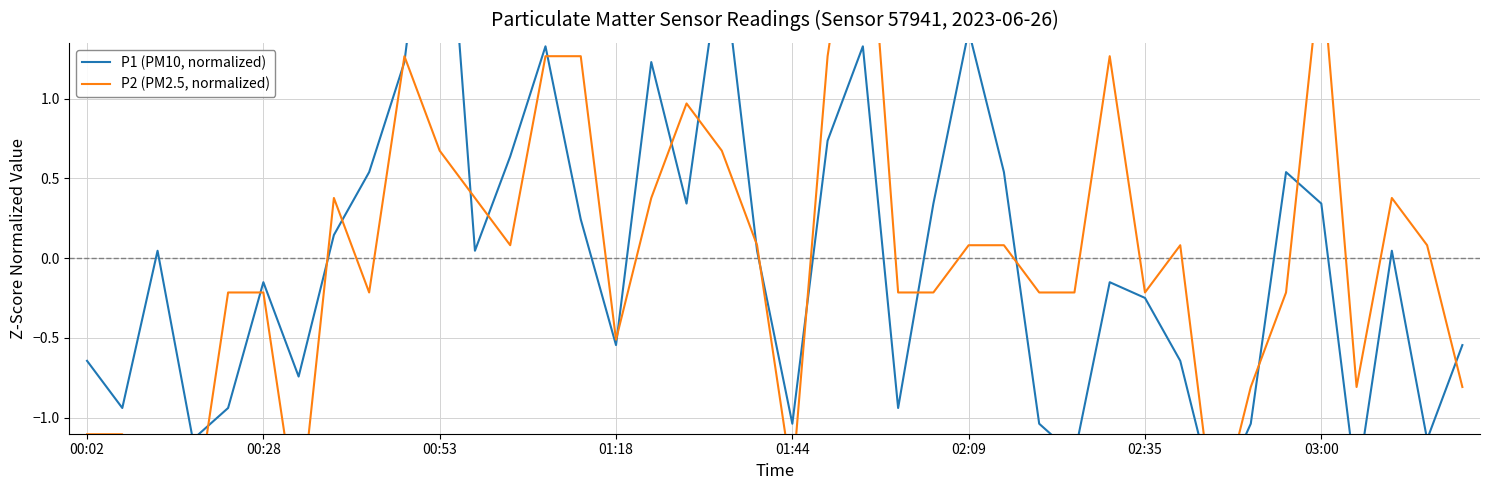

How many values in the P1 (PM10, normalized) series are below 0?

19